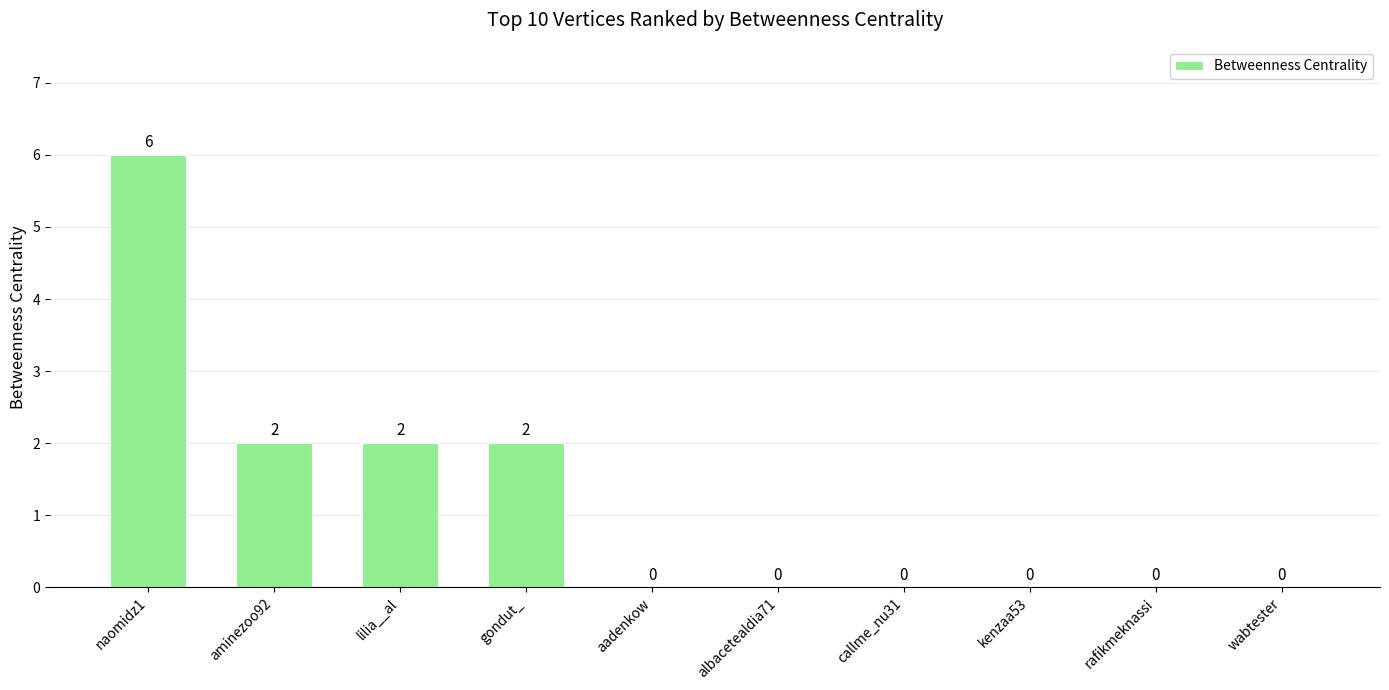

What is the sum of all values?

12